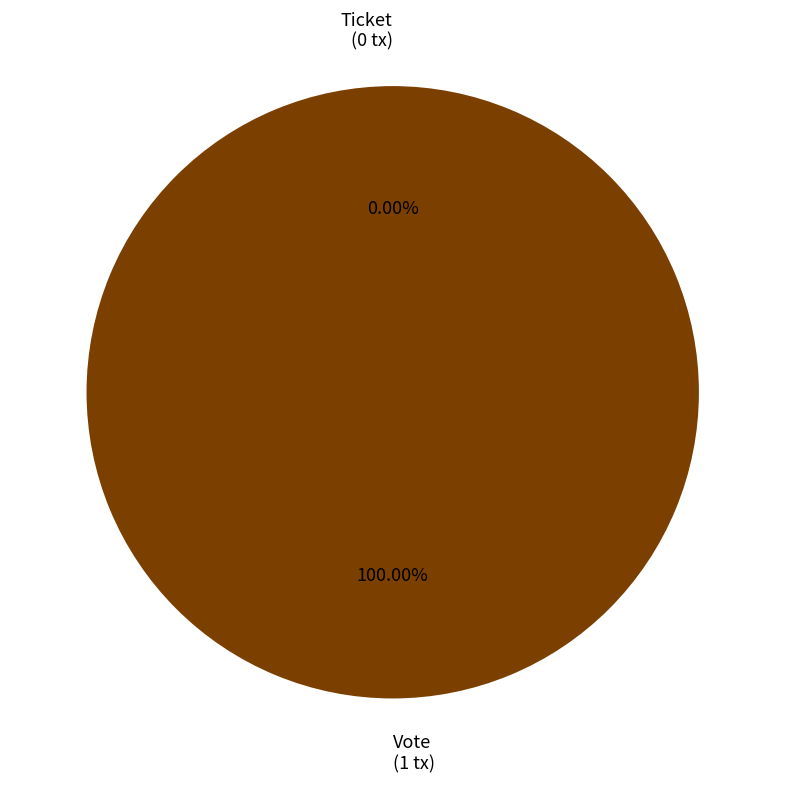

Count the number of slices in the pie.

2